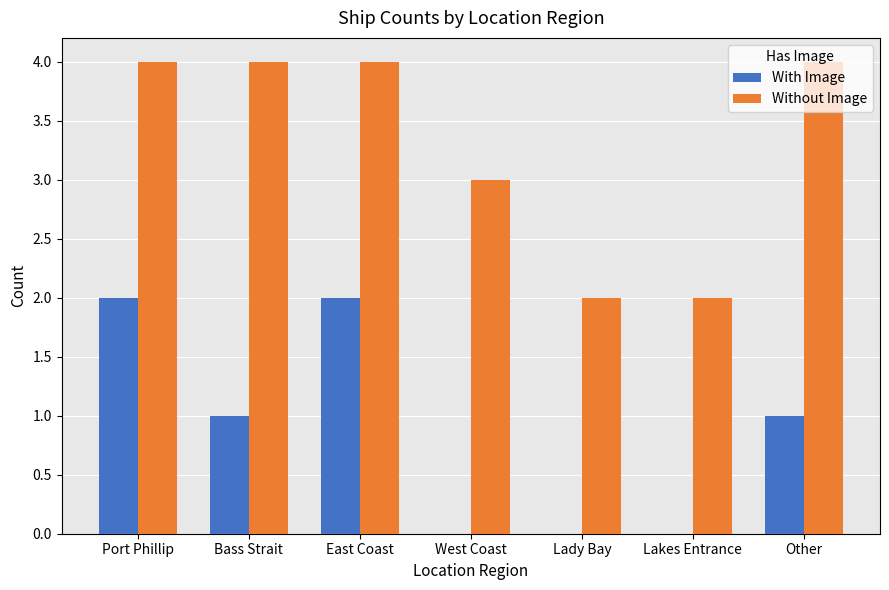

Between Port Phillip and West Coast, which series saw the biggest shift?

With Image